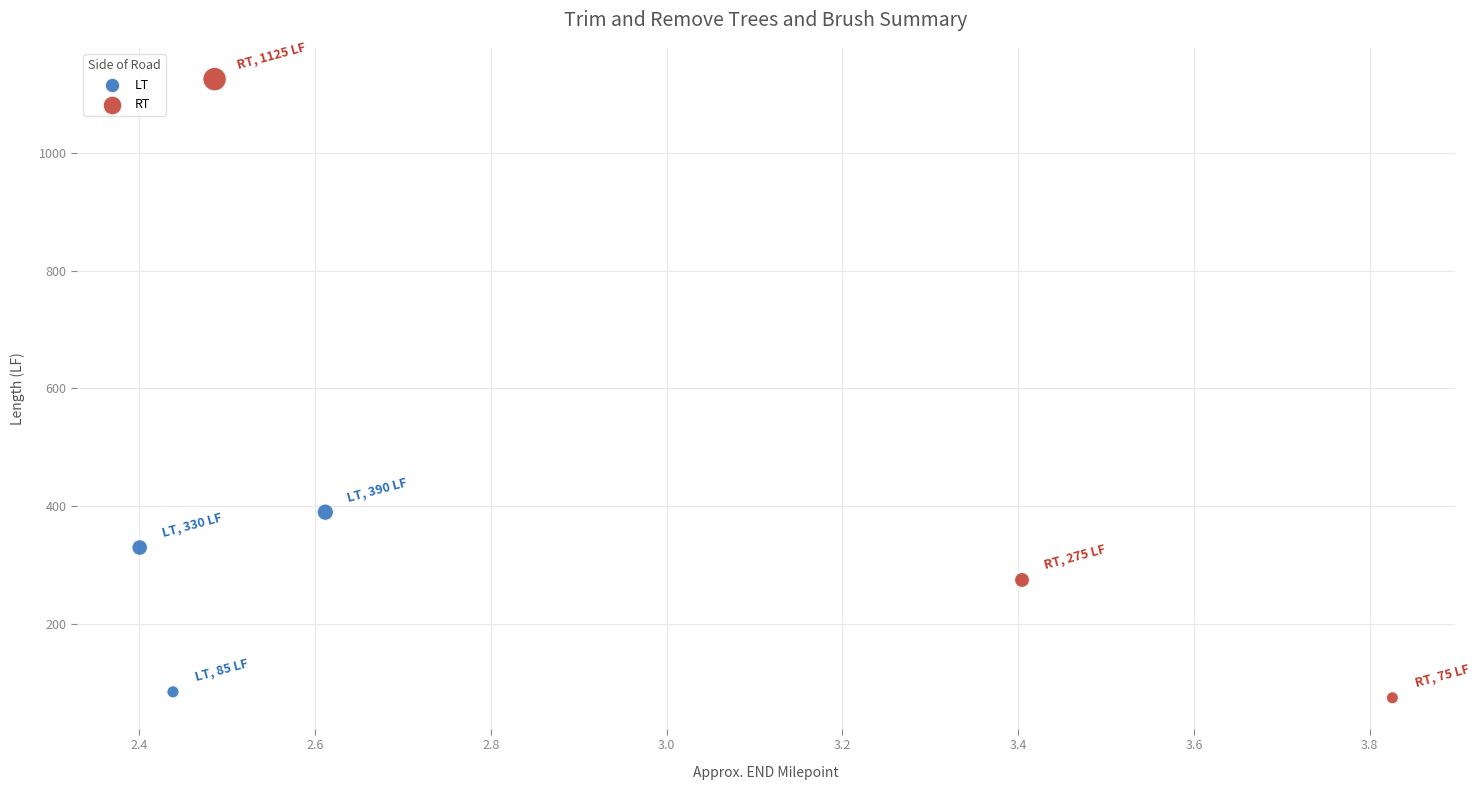

Which series contains the highest Y value?

RT